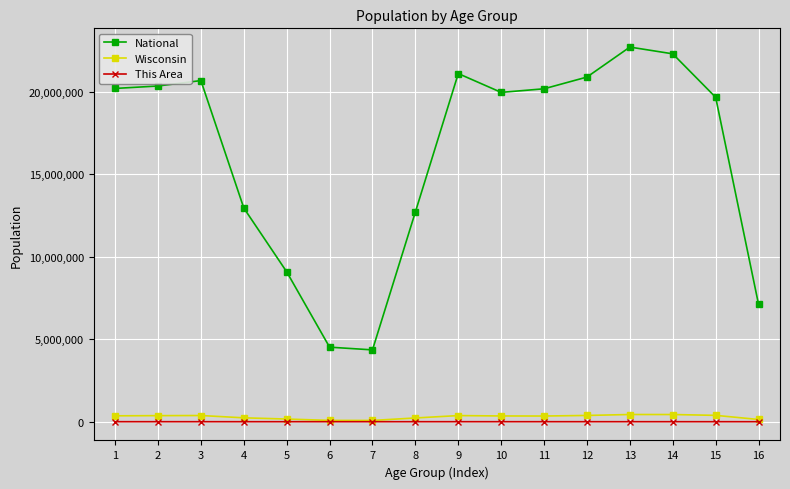

How many lines are shown in the chart?

3